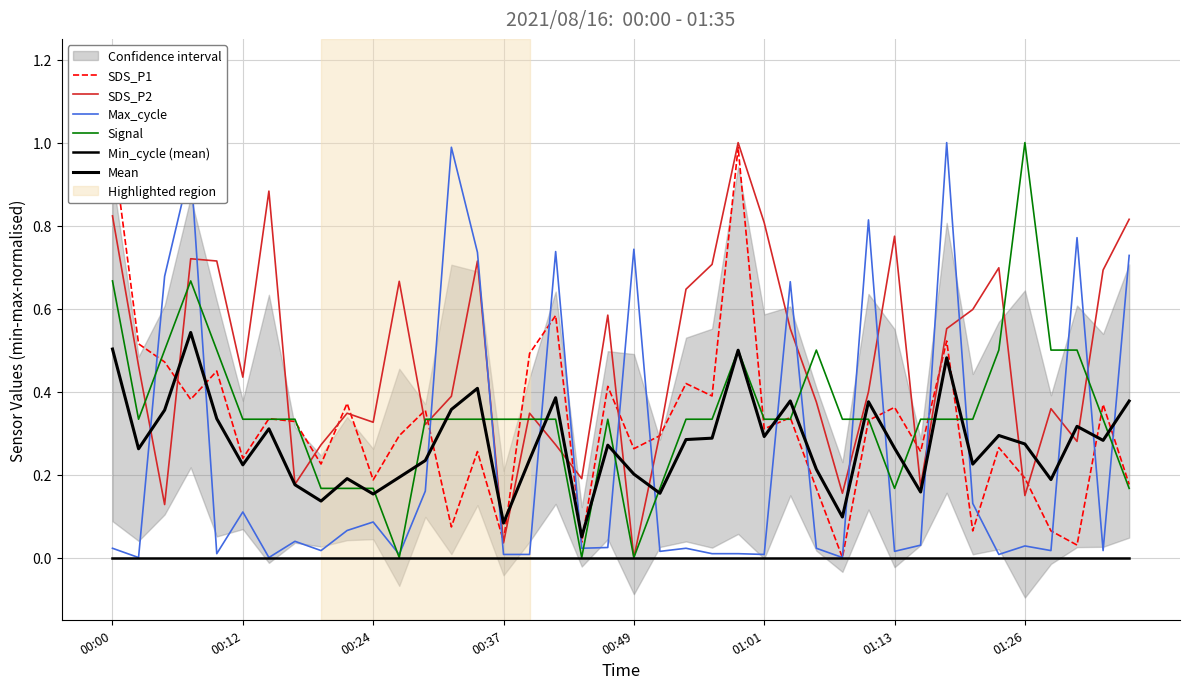

What is the value of the SDS_P2 point at the 13th from the left?

0.3